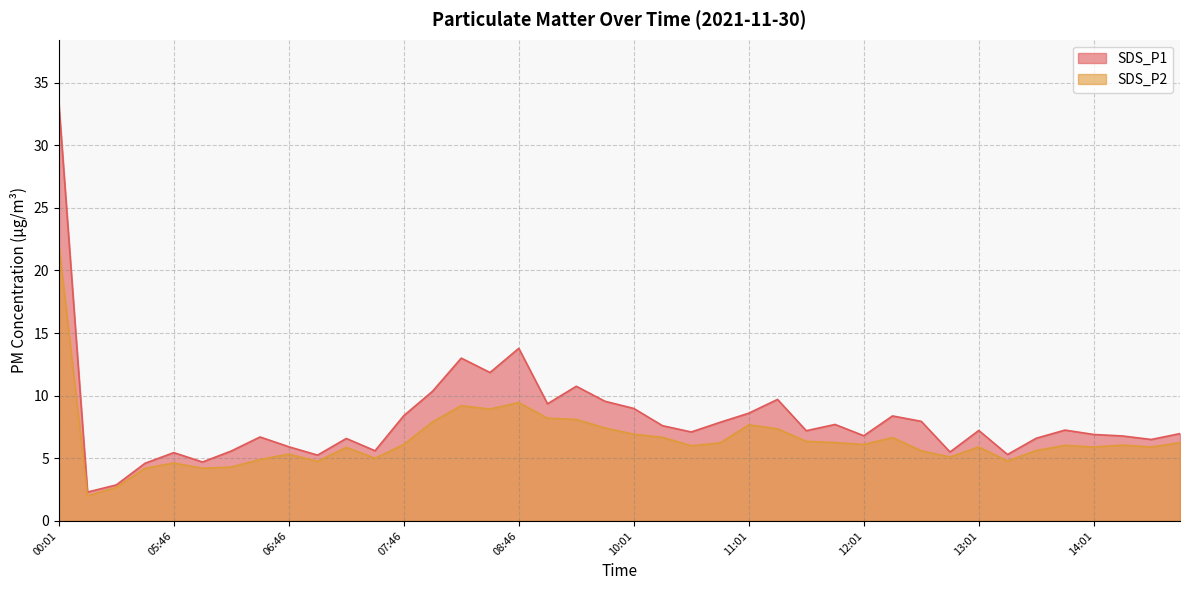

Reading left to right, what are all the values shown in this chart?

SDS_P1: 00:01=33.4	05:01=2.3	05:16=2.9	05:31=4.6	05:46=5.5	06:01=4.7	06:16=5.6	06:31=6.7	06:46=5.9	07:01=5.2	07:16=6.6	07:31=5.6	07:46=8.4	08:01=10.3	08:16=13.0	08:31=11.8	08:46=13.8	09:16=9.3	09:31=10.8	09:46=9.6	10:01=9.0	10:16=7.6	10:31=7.1	10:46=7.9	11:01=8.6	11:16=9.7	11:31=7.2	11:46=7.7	12:01=6.8	12:16=8.4	12:31=8.0	12:46=5.5	13:01=7.2	13:16=5.3	13:31=6.6	13:46=7.2	14:01=6.9	14:16=6.8	14:31=6.5	14:46=7.0
SDS_P2: 00:01=22.1	05:01=2.0	05:16=2.7	05:31=4.2	05:46=4.6	06:01=4.2	06:16=4.3	06:31=4.9	06:46=5.3	07:01=4.8	07:16=5.9	07:31=5.0	07:46=6.1	08:01=7.9	08:16=9.2	08:31=8.9	08:46=9.4	09:16=8.2	09:31=8.1	09:46=7.4	10:01=6.9	10:16=6.7	10:31=6.0	10:46=6.2	11:01=7.7	11:16=7.3	11:31=6.3	11:46=6.2	12:01=6.1	12:16=6.7	12:31=5.6	12:46=5.1	13:01=5.9	13:16=4.8	13:31=5.6	13:46=6.0	14:01=5.9	14:16=6.0	14:31=5.9	14:46=6.2